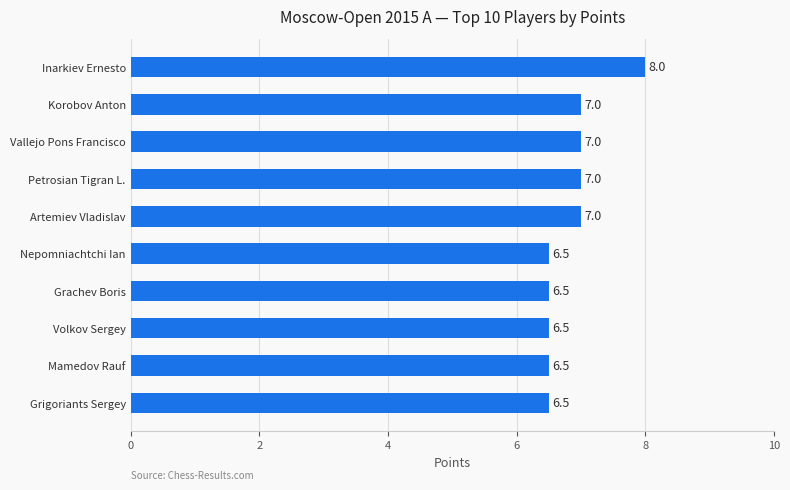

Reading top to bottom, transcribe all the data shown in this chart.

8.0	7.0	7.0	7.0	7.0	6.5	6.5	6.5	6.5	6.5